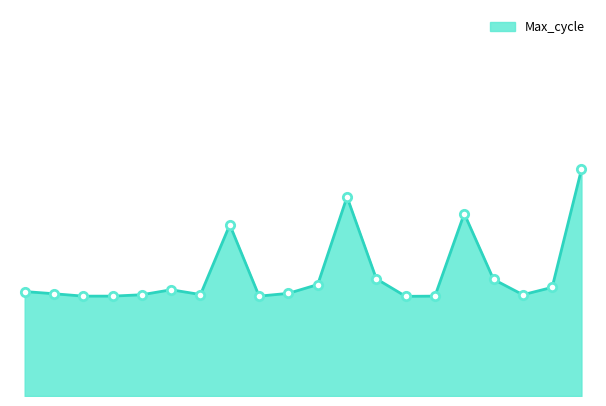

Is this an area chart (filled region under the line)?

Yes